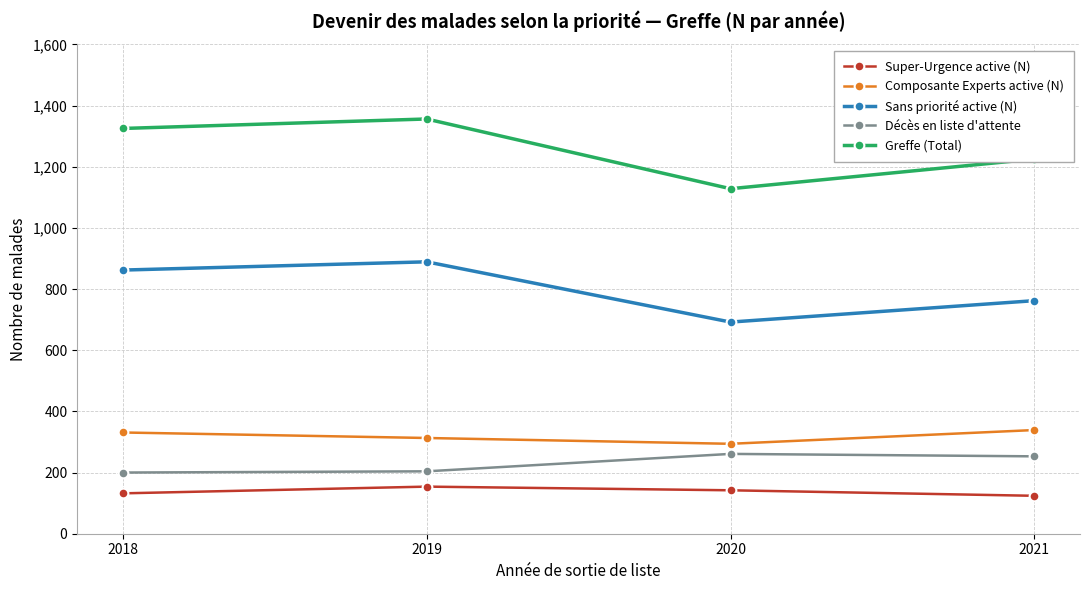

True or false: Super-Urgence active (N) and Sans priorité active (N) cross at least once.

False